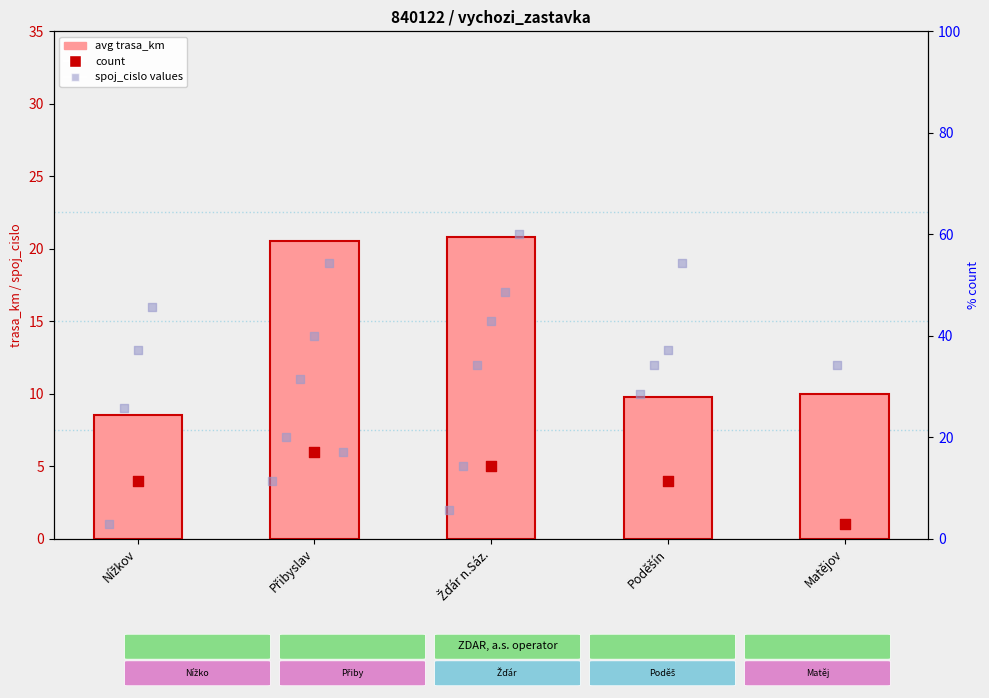

At which category is the sum across all series the highest?

Přibyslav